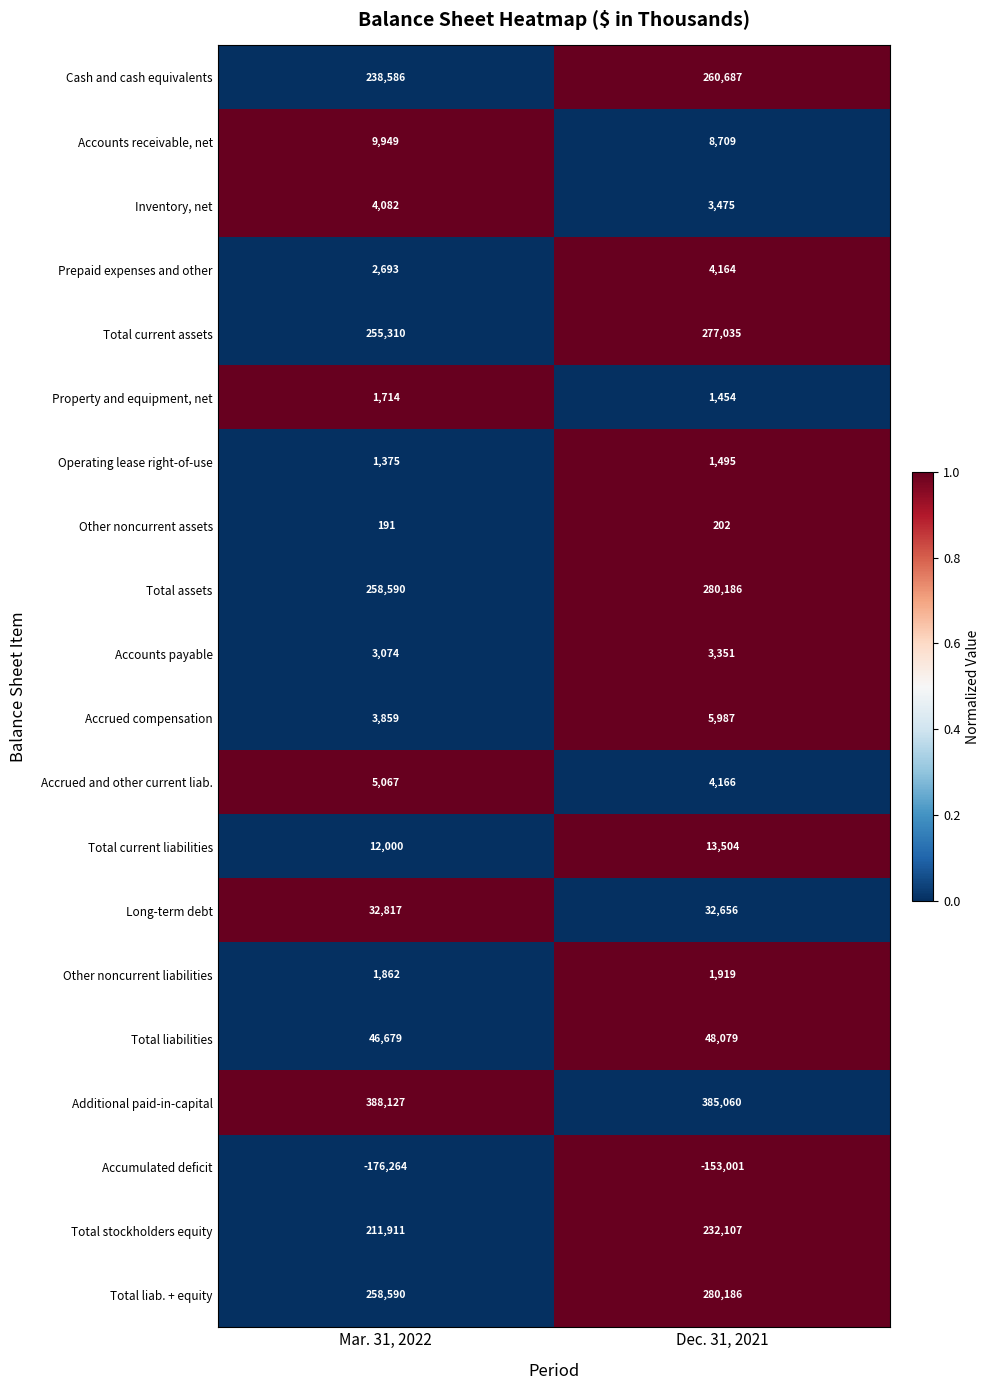

Is it true that Inventory, net equals 4082 at Mar. 31, 2022?

True